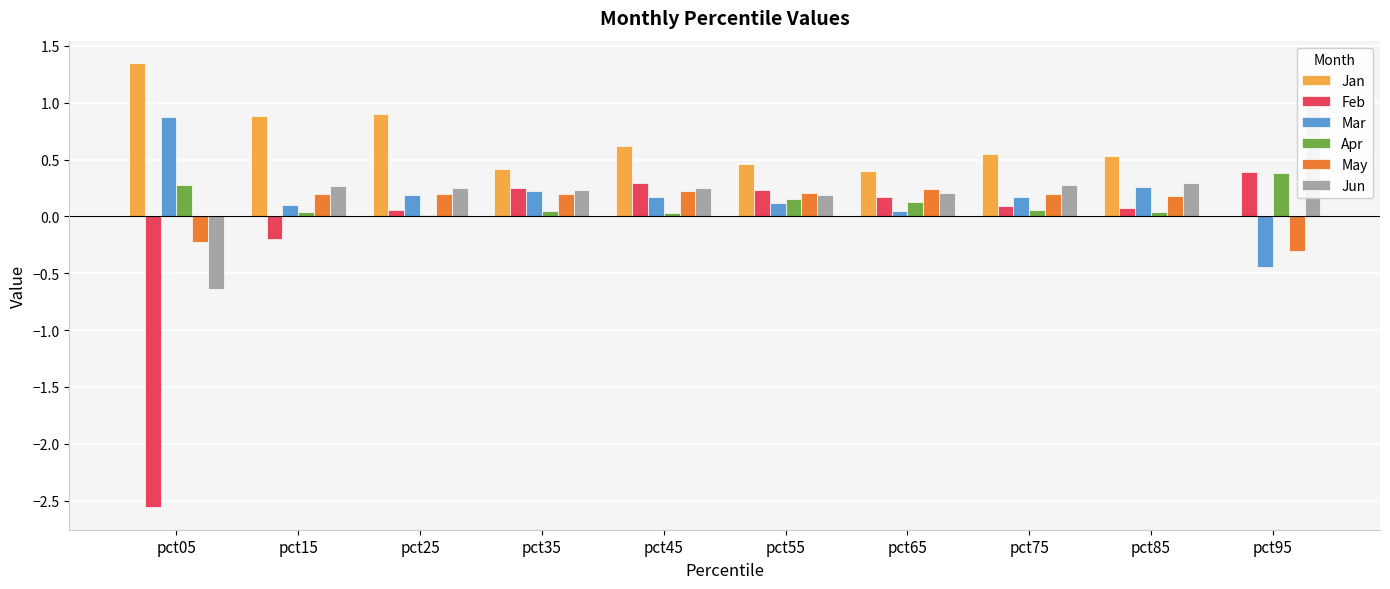

Is the value of May at pct45 greater than the value of Apr at pct75?

Yes